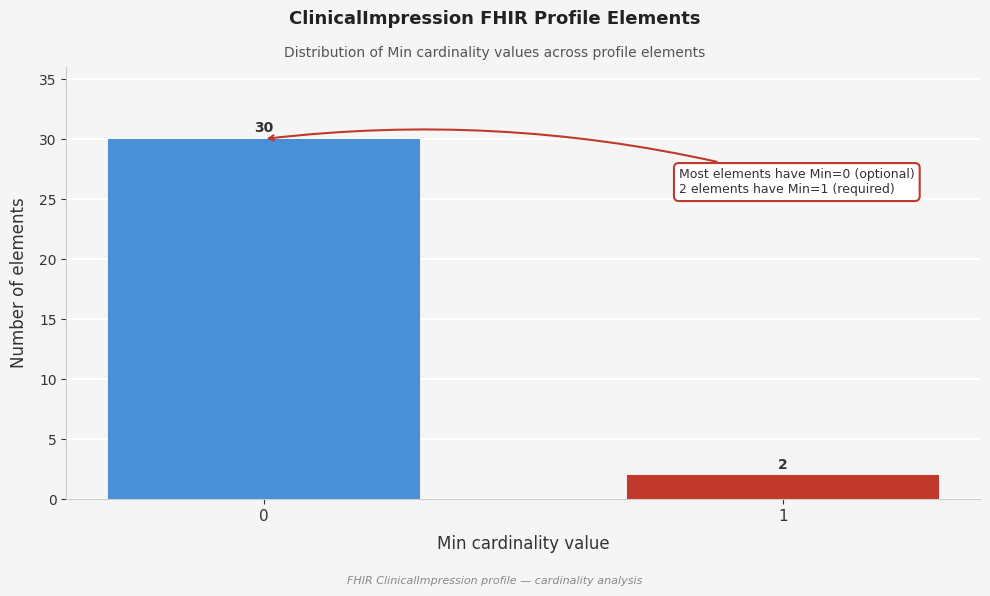

Reading left to right, extract all data points from this chart.

30	2